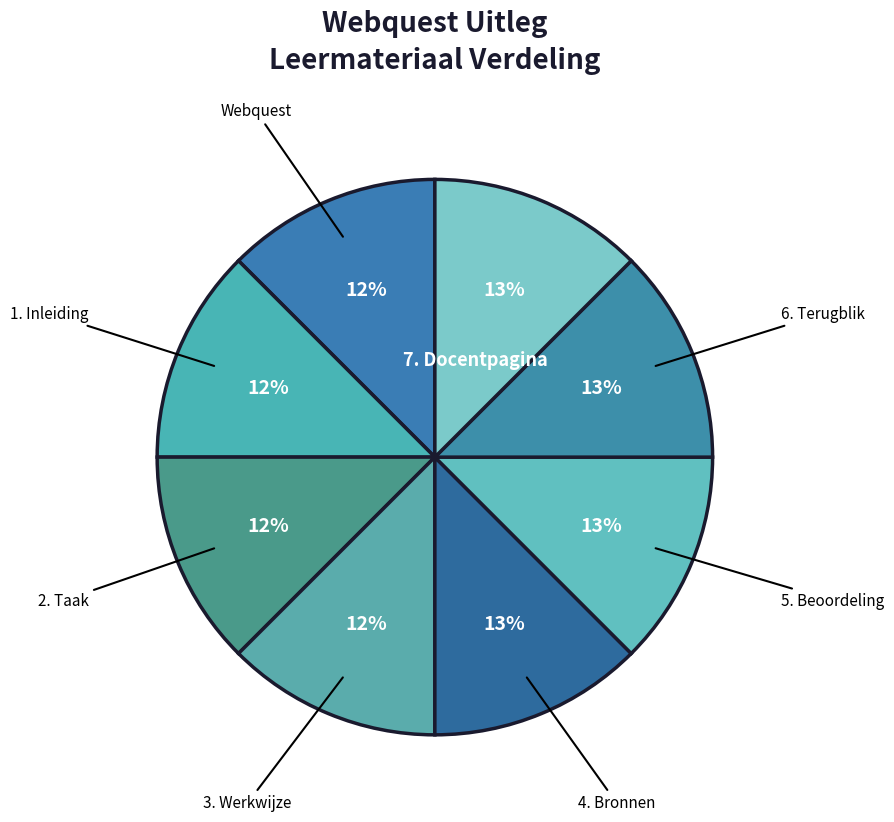

How many slices are in this pie chart?

8